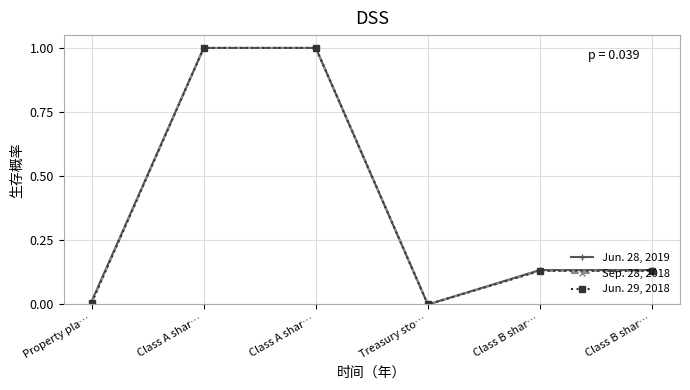

Reading right to left, list all the values displayed in this chart.

Jun. 28, 2019: 0.1	0.1	0.0	1.0	1.0	0.0
Sep. 28, 2018: 0.1	0.1	0.0	1.0	1.0	0.0
Jun. 29, 2018: 0.1	0.1	0.0	1.0	1.0	0.0